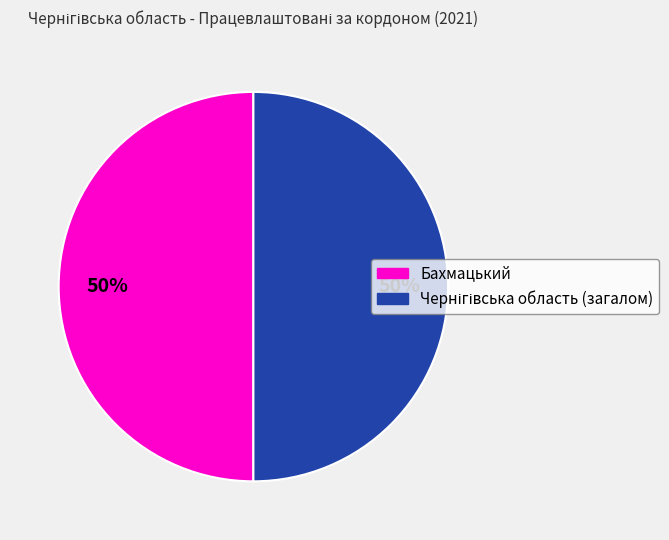

To the nearest percent, what is the average slice percentage?

50%